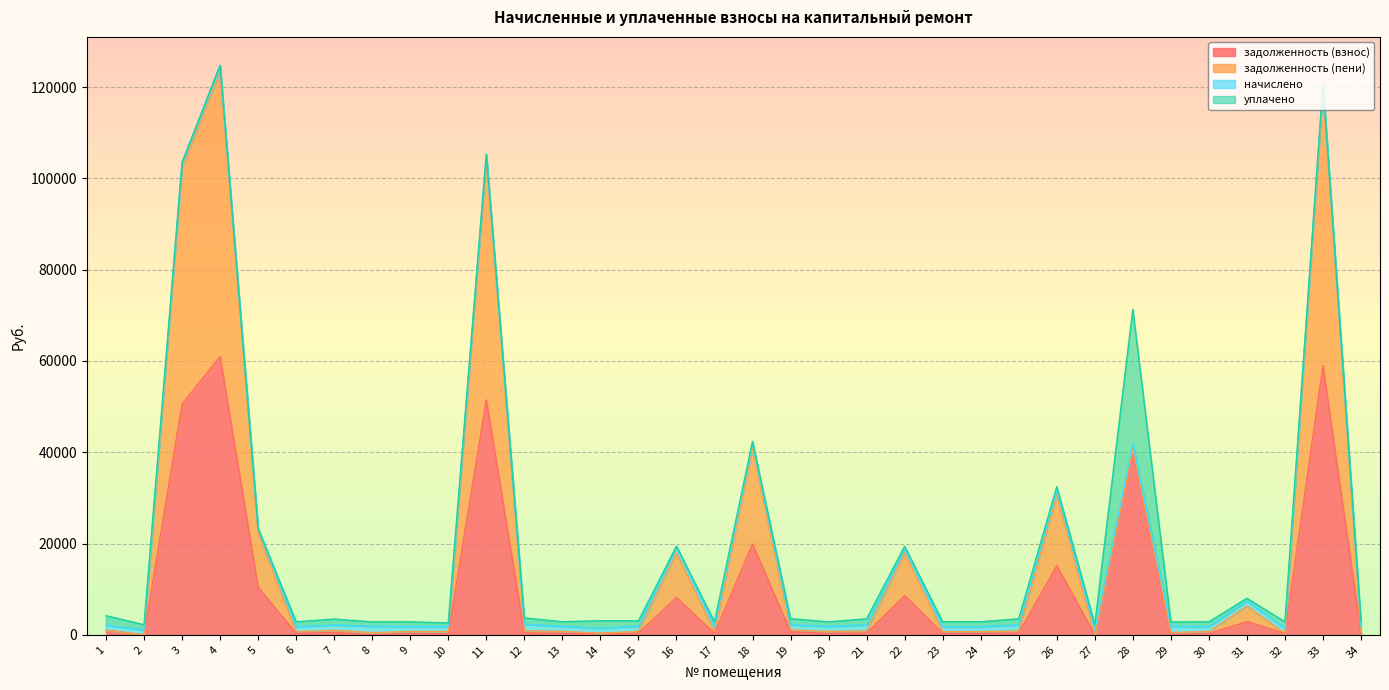

The задолженность (пени) series shows 1826.1 at 30. True or false?

True